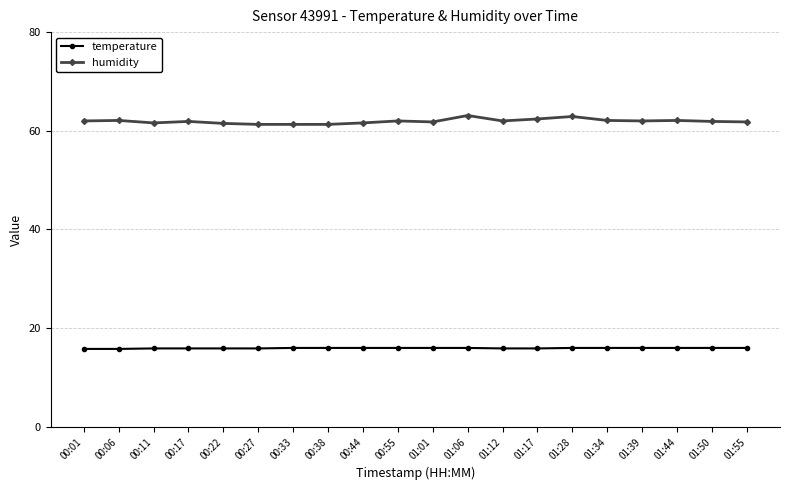

What is the spread (max minus min) of values at 00:11?

45.7